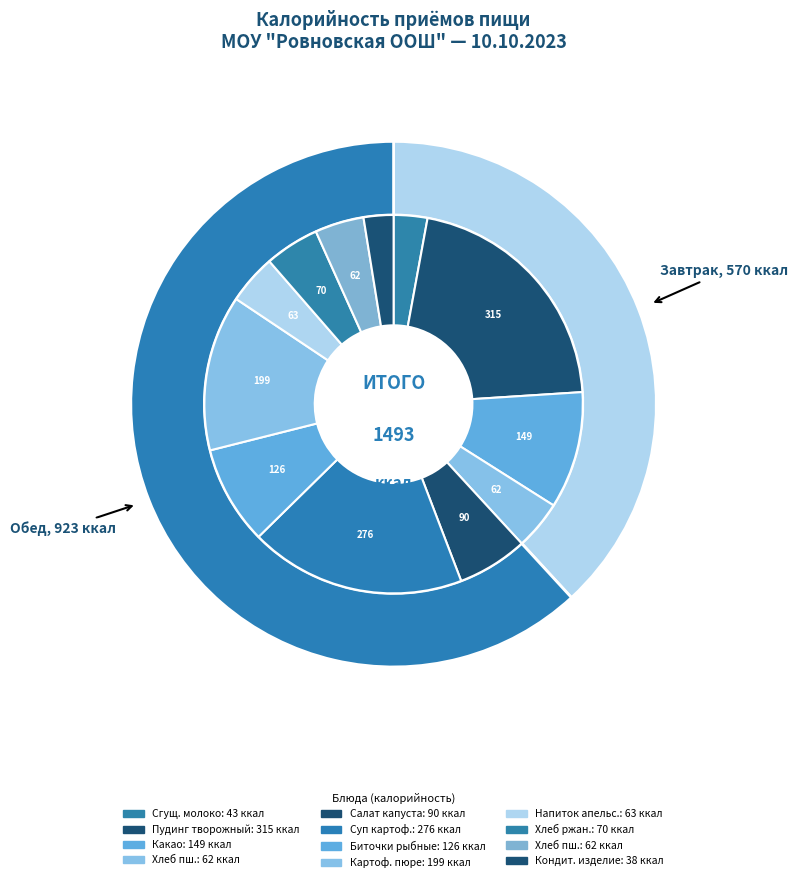

What is the change in value from Завтрак (сгущенное молоко) to Обед (напиток апельсиновый)?

+20.2